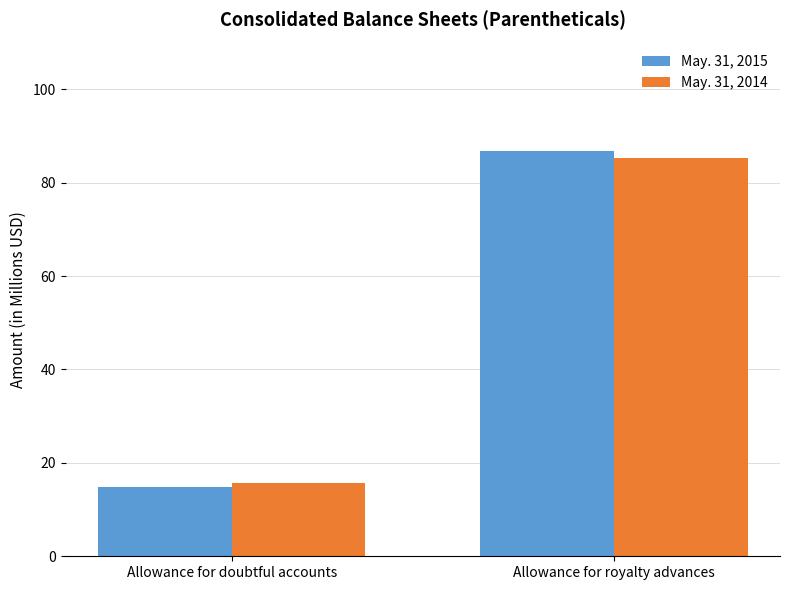

Which series changed the most between Allowance for doubtful accounts and Allowance for royalty advances?

May. 31, 2015